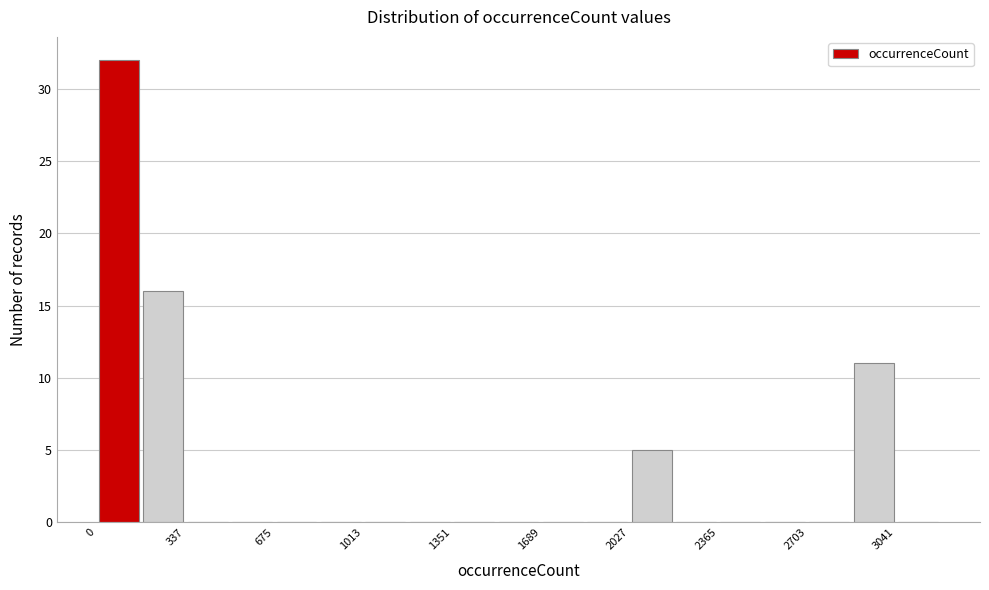

Around what value on the x-axis is the tallest bar? Give the approximate position of its centre, as read against the axis.

100